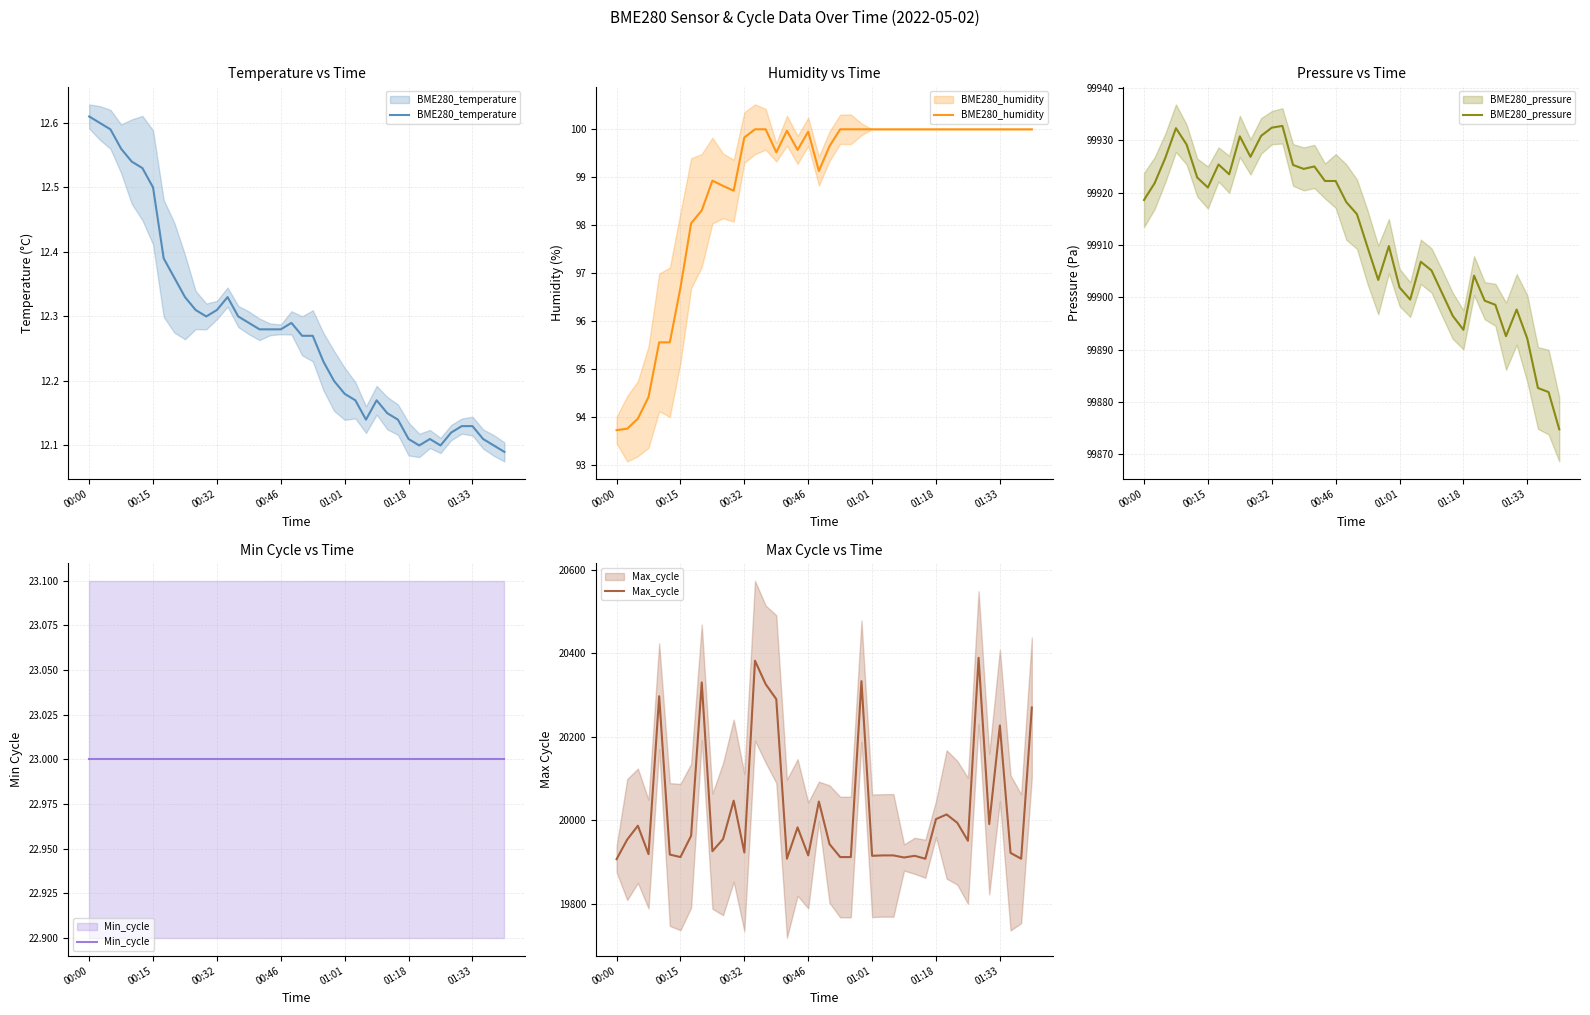

Reading left to right, list all the values displayed in this chart.

BME280_temperature: 12.6	12.6	12.6	12.6	12.5	12.5	12.5	12.4	12.4	12.3	12.3	12.3	12.3	12.3	12.3	12.3	12.3	12.3	12.3	12.3	12.3	12.3	12.2	12.2	12.2	12.2	12.1	12.2	12.2	12.1	12.1	12.1	12.1	12.1	12.1	12.1	12.1	12.1	12.1	12.1
BME280_humidity: 93.7	93.8	94.0	94.4	95.6	95.6	96.7	98.0	98.3	98.9	98.8	98.7	99.8	100.0	100.0	99.5	100.0	99.6	100.0	99.1	99.7	100.0	100.0	100.0	100.0	100.0	100.0	100.0	100.0	100.0	100.0	100.0	100.0	100.0	100.0	100.0	100.0	100.0	100.0	100.0
BME280_pressure: 99918.6	99921.8	99926.6	99932.3	99929.2	99922.9	99921.0	99925.4	99923.5	99930.8	99926.8	99930.8	99932.4	99932.8	99925.3	99924.5	99925.0	99922.2	99922.2	99918.2	99915.9	99909.5	99903.3	99909.8	99901.9	99899.6	99906.8	99905.1	99900.8	99896.4	99893.8	99904.1	99899.3	99898.6	99892.6	99897.7	99892.1	99882.7	99881.9	99874.8
Min_cycle: 23.0	23.0	23.0	23.0	23.0	23.0	23.0	23.0	23.0	23.0	23.0	23.0	23.0	23.0	23.0	23.0	23.0	23.0	23.0	23.0	23.0	23.0	23.0	23.0	23.0	23.0	23.0	23.0	23.0	23.0	23.0	23.0	23.0	23.0	23.0	23.0	23.0	23.0	23.0	23.0
Max_cycle: 19907.0	19954.0	19987.0	19919.0	20297.0	19918.0	19912.0	19963.0	20330.0	19926.0	19955.0	20047.0	19923.0	20382.0	20326.0	20290.0	19908.0	19983.0	19916.0	20045.0	19943.0	19912.0	19912.0	20333.0	19915.0	19916.0	19916.0	19911.0	19915.0	19908.0	20003.0	20014.0	19994.0	19951.0	20389.0	19991.0	20227.0	19922.0	19908.0	20270.0